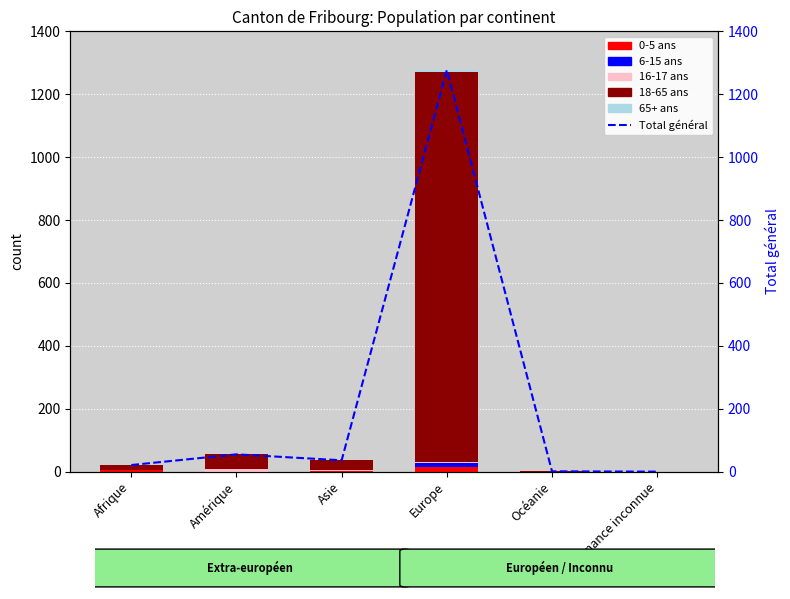

At which label does 65+ ans reach its minimum?

Afrique